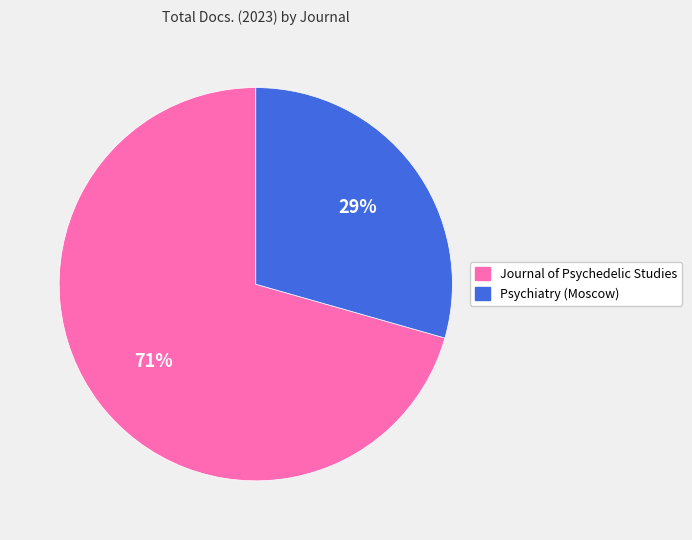

To the nearest percent, what is the combined percentage of Psychiatry (Moscow) and Journal of Psychedelic Studies?

100%